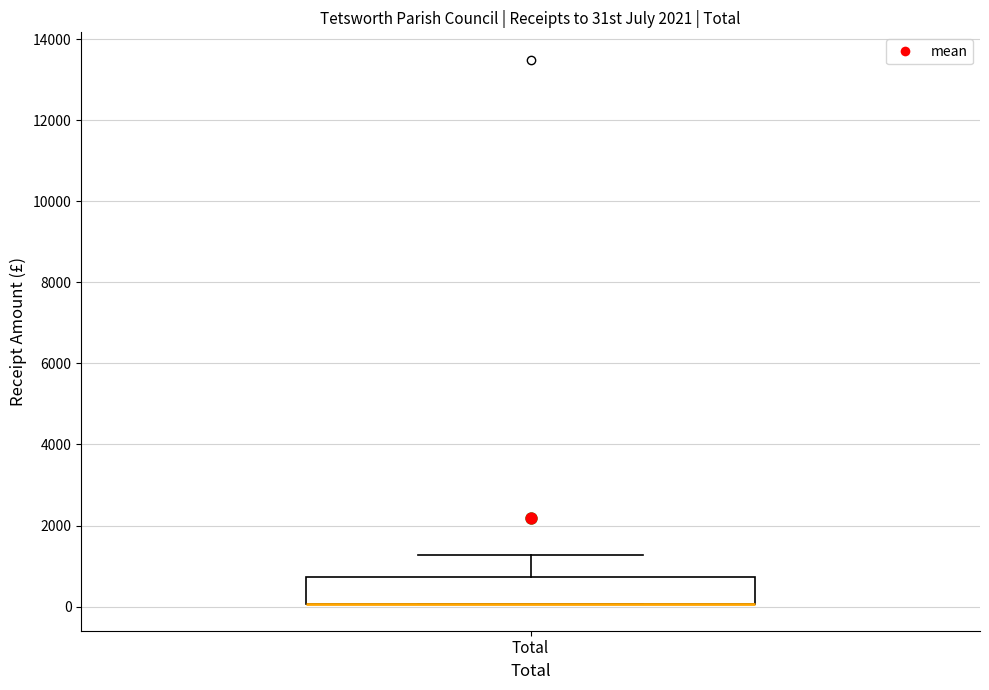

Read this box plot against the y-axis: the position of the median line, the range covered by the box, and the ends of both whiskers. The values are not printed on the chart, so give them approximately, as read against the axis.

median 0 (drawn on the box's lower edge), box 0 to 800, whiskers 0 to 1200